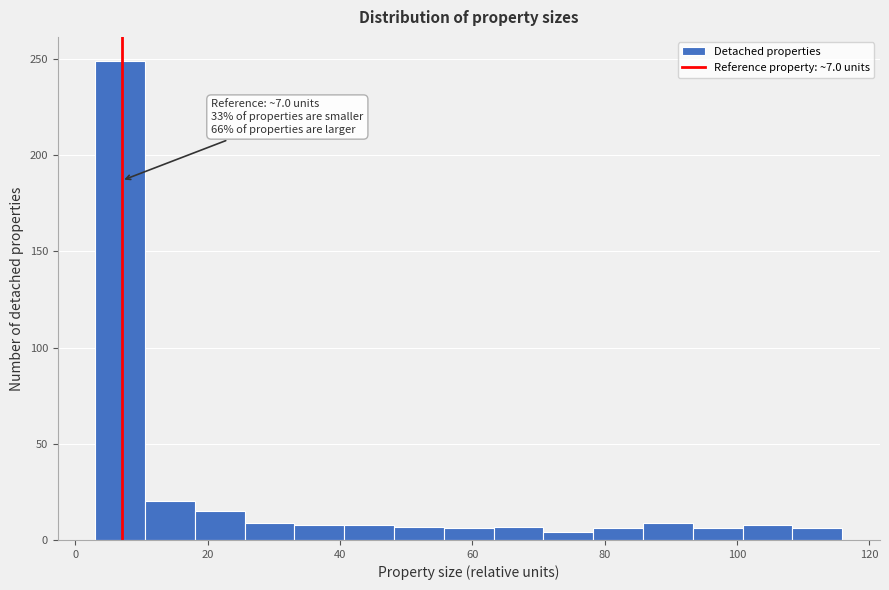

Read against the x-axis, roughly where is the centre of the tallest bar?

6